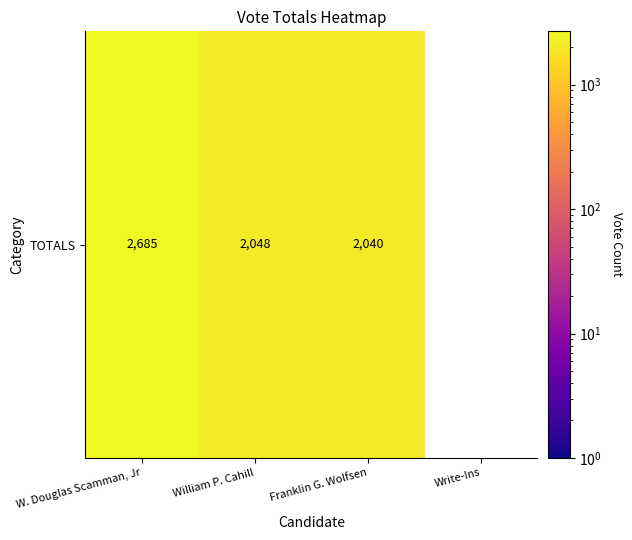

Where is the data nearest to the value 2362?

William P. Cahill